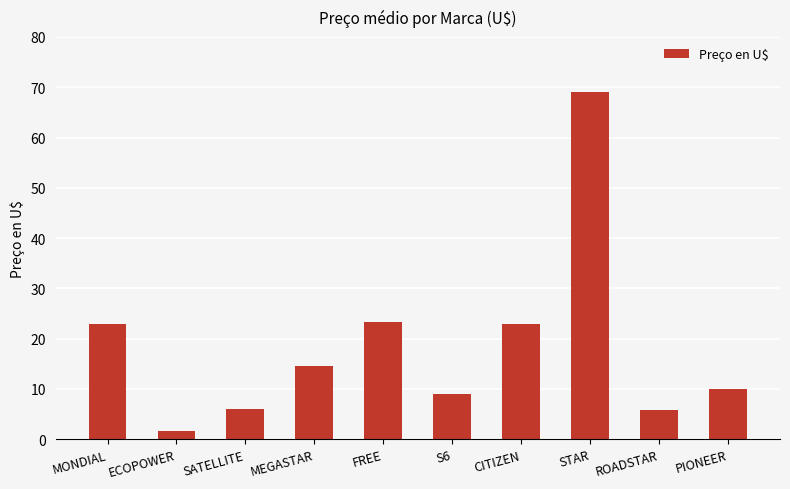

What is the ratio of the value at CITIZEN to the value at S6?

2.6